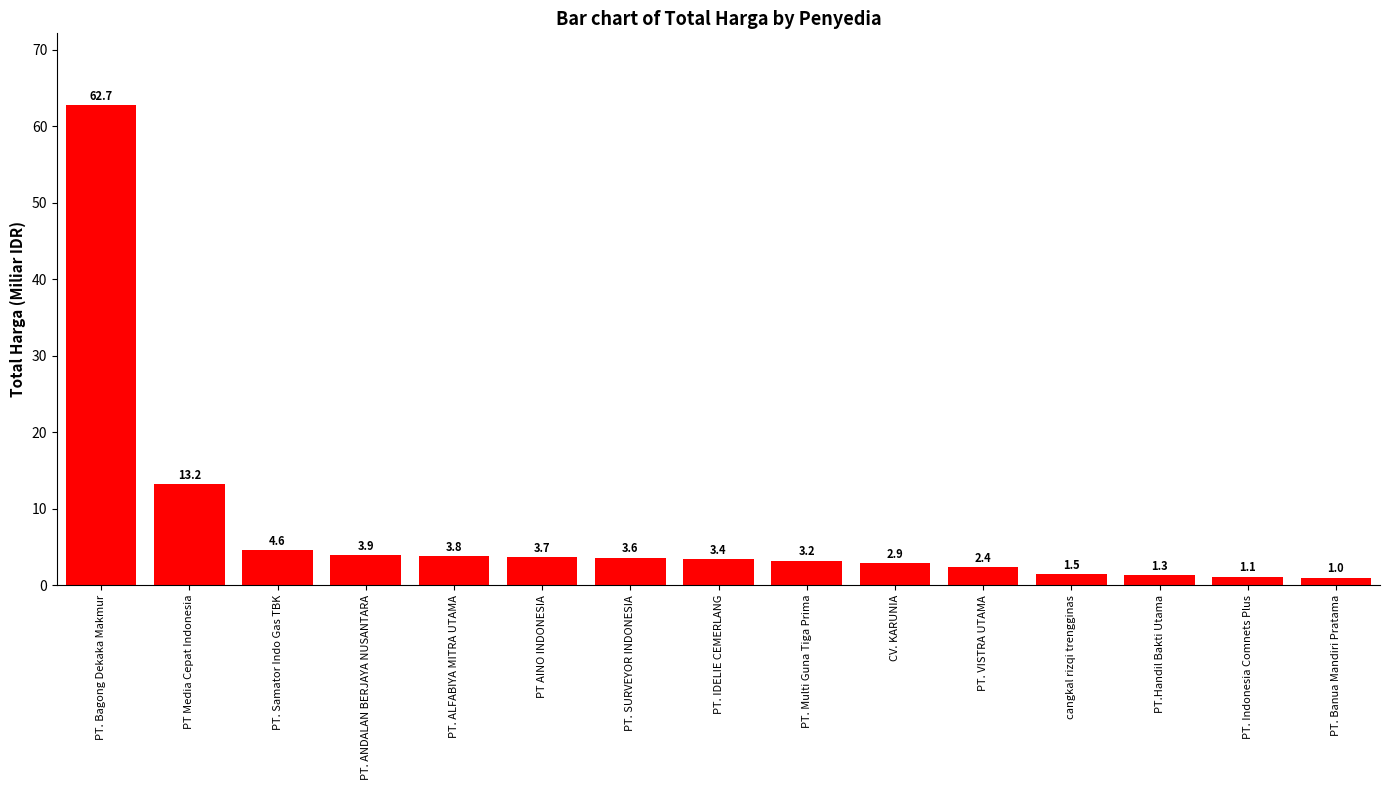

The chart shows a value of 1.5 at cangkal rizqi trengginas. True or false?

True